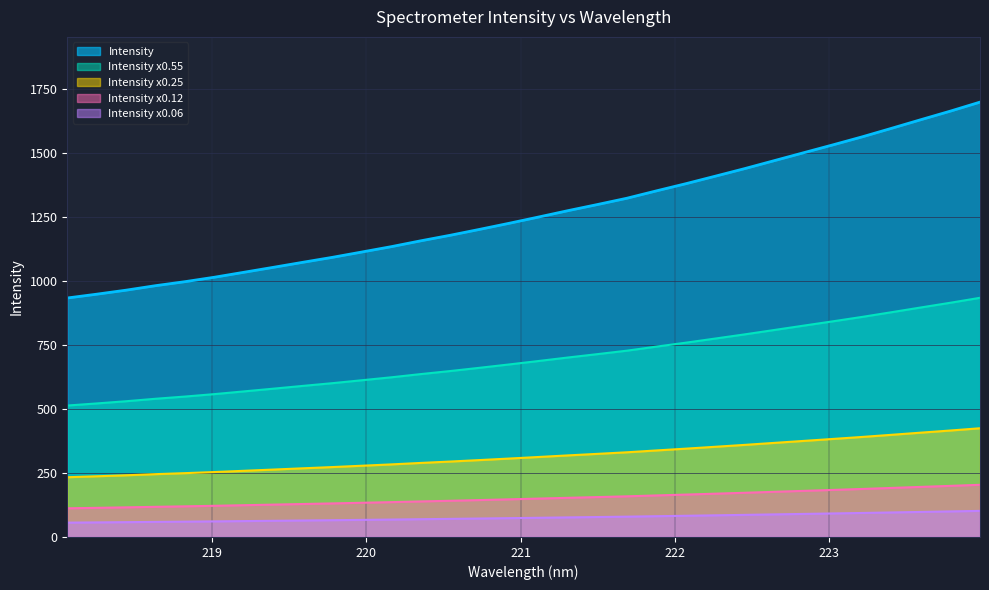

Approximately how many times larger is the value at 220.9264 compared to 221.8812?

0.9